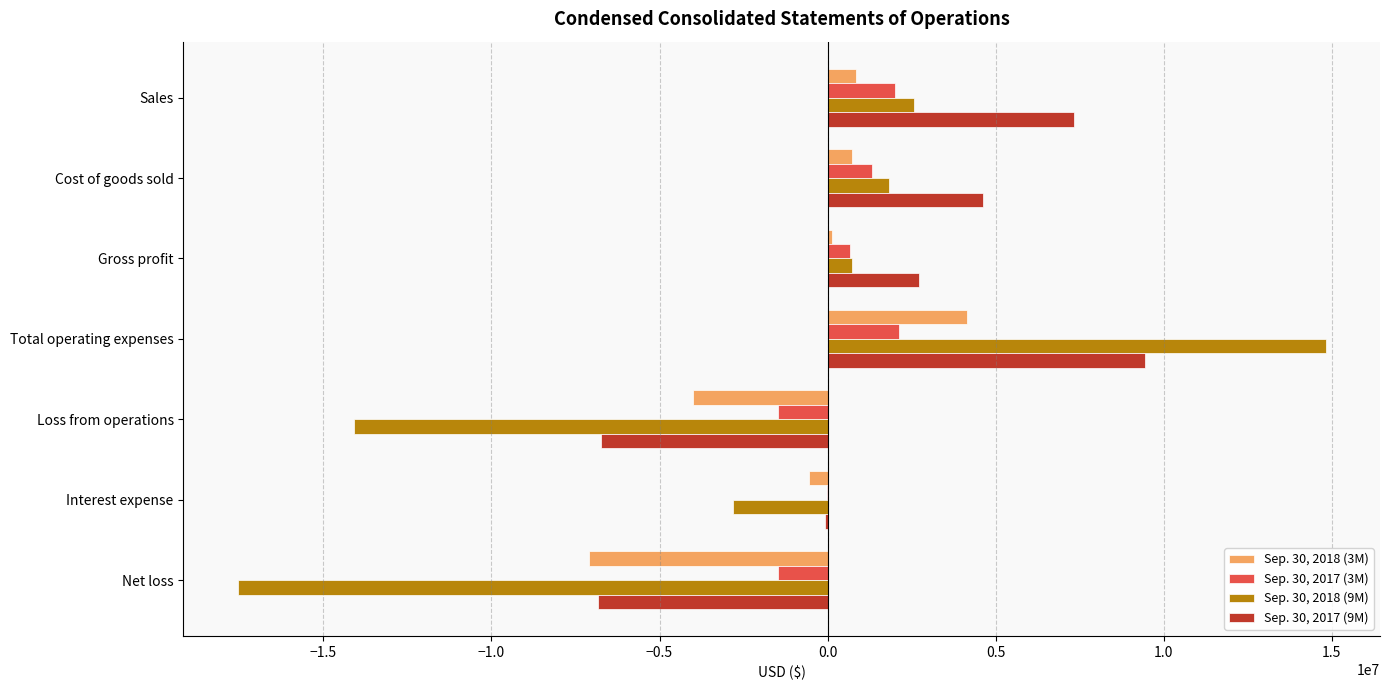

Is it true that Sep. 30, 2017 (3M) equals -1489511 at Net loss?

True